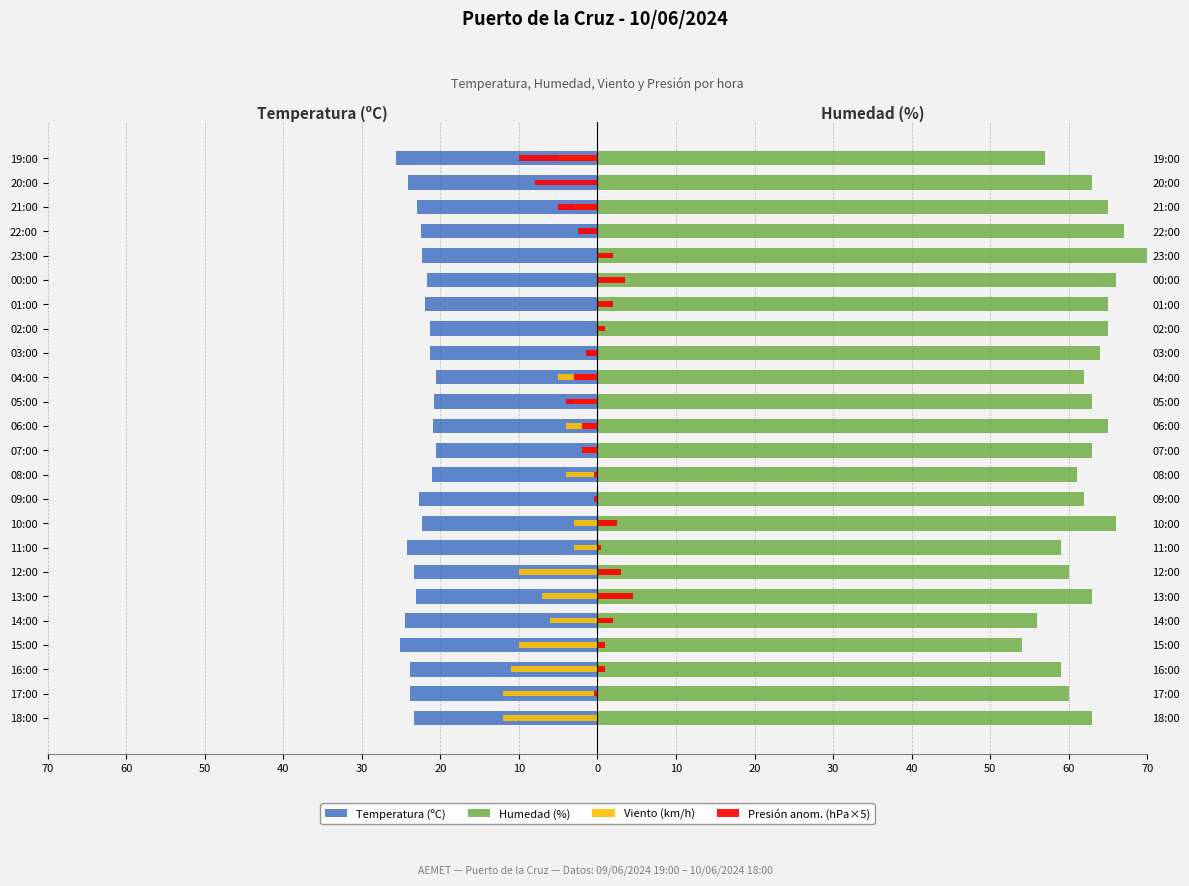

What is the difference between the second highest and minimum values in the Presión anom. (hPa×5) series?

13.5